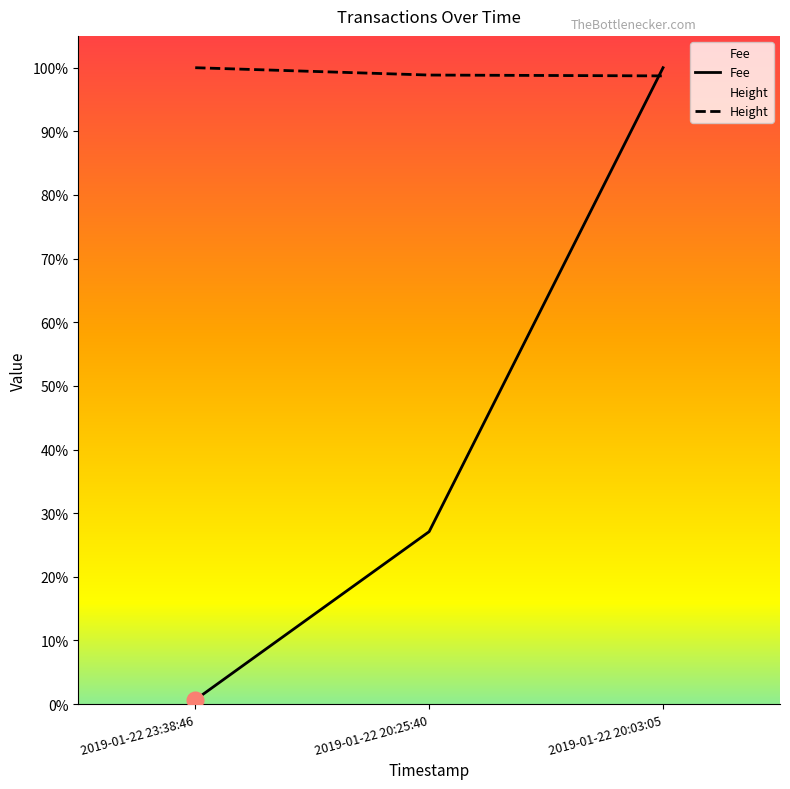

Which series has the largest total across all categories?

Height